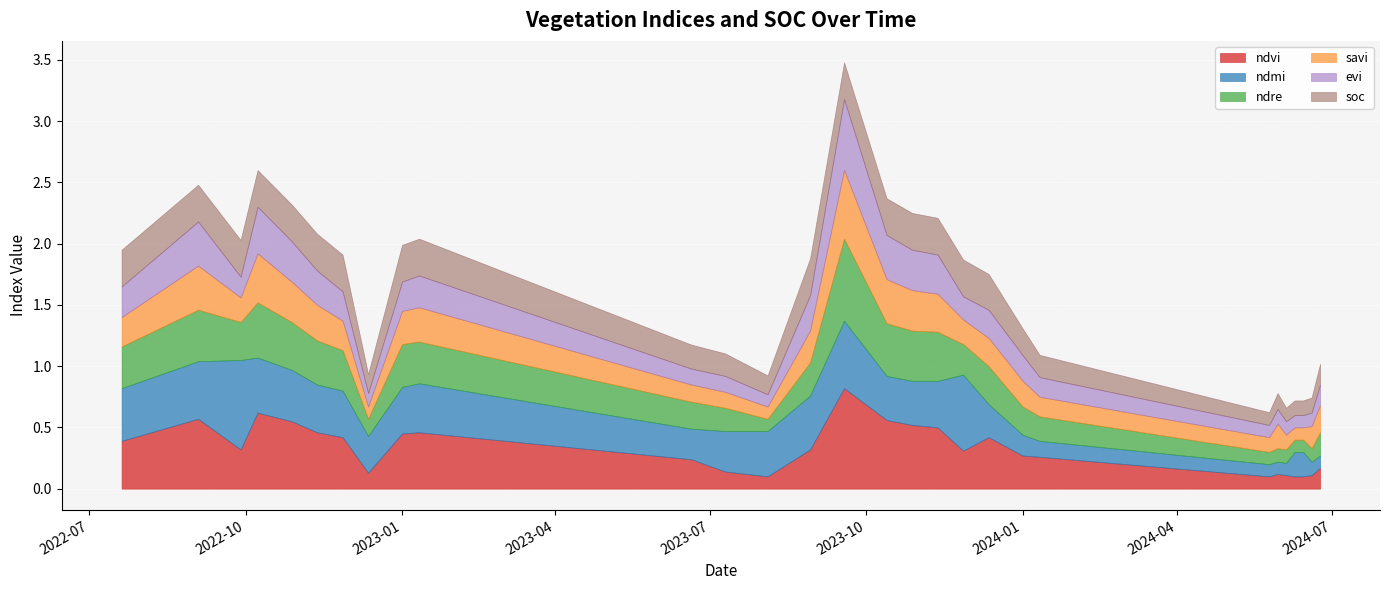

Reading left to right, what are all the values shown in this chart?

ndvi: 20-07-2022=0.4	03-09-2022=0.6	28-09-2022=0.3	08-10-2022=0.6	28-10-2022=0.6	12-11-2022=0.5	27-11-2022=0.4	12-12-2022=0.1	01-01-2023=0.5	11-01-2023=0.5	20-06-2023=0.2	10-07-2023=0.1	04-08-2023=0.1	29-08-2023=0.3	18-09-2023=0.8	13-10-2023=0.6	28-10-2023=0.5	12-11-2023=0.5	27-11-2023=0.3	12-12-2023=0.4	01-01-2024=0.3	11-01-2024=0.3	25-05-2024=0.1	30-05-2024=0.1	04-06-2024=0.1	09-06-2024=0.1	14-06-2024=0.1	19-06-2024=0.1	24-06-2024=0.2
ndmi: 20-07-2022=0.4	03-09-2022=0.5	28-09-2022=0.7	08-10-2022=0.5	28-10-2022=0.4	12-11-2022=0.4	27-11-2022=0.4	12-12-2022=0.3	01-01-2023=0.4	11-01-2023=0.4	20-06-2023=0.2	10-07-2023=0.3	04-08-2023=0.4	29-08-2023=0.4	18-09-2023=0.6	13-10-2023=0.4	28-10-2023=0.4	12-11-2023=0.4	27-11-2023=0.6	12-12-2023=0.3	01-01-2024=0.2	11-01-2024=0.1	25-05-2024=0.1	30-05-2024=0.1	04-06-2024=0.1	09-06-2024=0.2	14-06-2024=0.2	19-06-2024=0.1	24-06-2024=0.1
ndre: 20-07-2022=0.3	03-09-2022=0.4	28-09-2022=0.3	08-10-2022=0.5	28-10-2022=0.4	12-11-2022=0.4	27-11-2022=0.3	12-12-2022=0.1	01-01-2023=0.3	11-01-2023=0.3	20-06-2023=0.2	10-07-2023=0.2	04-08-2023=0.1	29-08-2023=0.3	18-09-2023=0.7	13-10-2023=0.4	28-10-2023=0.4	12-11-2023=0.4	27-11-2023=0.2	12-12-2023=0.3	01-01-2024=0.2	11-01-2024=0.2	25-05-2024=0.1	30-05-2024=0.1	04-06-2024=0.1	09-06-2024=0.1	14-06-2024=0.1	19-06-2024=0.1	24-06-2024=0.2
savi: 20-07-2022=0.2	03-09-2022=0.4	28-09-2022=0.2	08-10-2022=0.4	28-10-2022=0.3	12-11-2022=0.3	27-11-2022=0.2	12-12-2022=0.1	01-01-2023=0.3	11-01-2023=0.3	20-06-2023=0.1	10-07-2023=0.1	04-08-2023=0.1	29-08-2023=0.3	18-09-2023=0.6	13-10-2023=0.4	28-10-2023=0.3	12-11-2023=0.3	27-11-2023=0.2	12-12-2023=0.2	01-01-2024=0.2	11-01-2024=0.2	25-05-2024=0.1	30-05-2024=0.2	04-06-2024=0.1	09-06-2024=0.1	14-06-2024=0.1	19-06-2024=0.2	24-06-2024=0.2
evi: 20-07-2022=0.2	03-09-2022=0.4	28-09-2022=0.2	08-10-2022=0.4	28-10-2022=0.3	12-11-2022=0.3	27-11-2022=0.2	12-12-2022=0.1	01-01-2023=0.2	11-01-2023=0.3	20-06-2023=0.1	10-07-2023=0.1	04-08-2023=0.1	29-08-2023=0.3	18-09-2023=0.6	13-10-2023=0.4	28-10-2023=0.3	12-11-2023=0.3	27-11-2023=0.2	12-12-2023=0.2	01-01-2024=0.2	11-01-2024=0.2	25-05-2024=0.1	30-05-2024=0.1	04-06-2024=0.1	09-06-2024=0.1	14-06-2024=0.1	19-06-2024=0.1	24-06-2024=0.2
soc: 20-07-2022=0.3	03-09-2022=0.3	28-09-2022=0.3	08-10-2022=0.3	28-10-2022=0.3	12-11-2022=0.3	27-11-2022=0.3	12-12-2022=0.2	01-01-2023=0.3	11-01-2023=0.3	20-06-2023=0.2	10-07-2023=0.2	04-08-2023=0.2	29-08-2023=0.3	18-09-2023=0.3	13-10-2023=0.3	28-10-2023=0.3	12-11-2023=0.3	27-11-2023=0.3	12-12-2023=0.3	01-01-2024=0.2	11-01-2024=0.2	25-05-2024=0.1	30-05-2024=0.1	04-06-2024=0.1	09-06-2024=0.1	14-06-2024=0.1	19-06-2024=0.1	24-06-2024=0.2